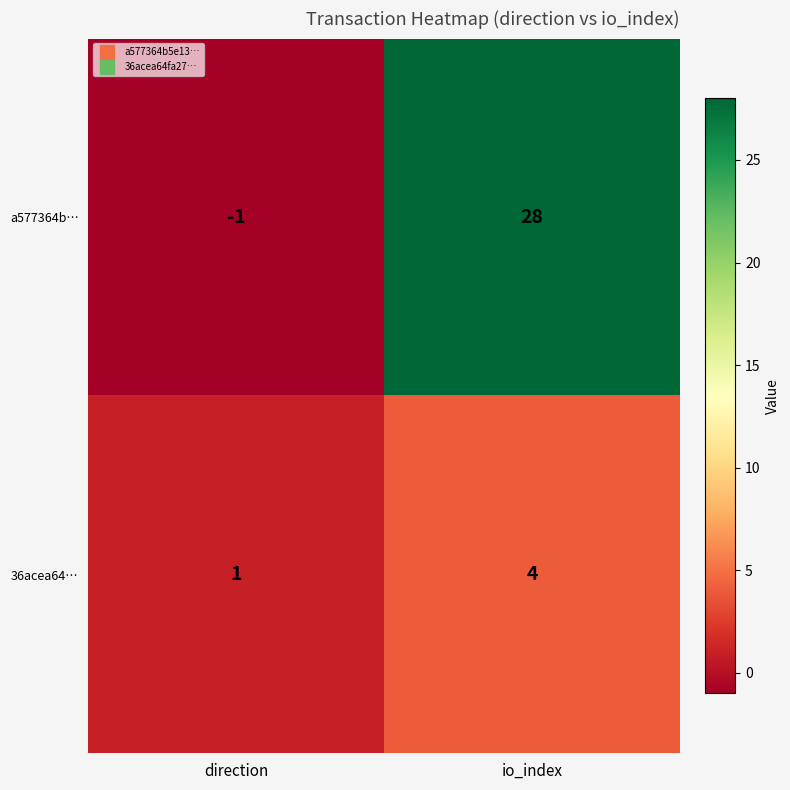

Reading left to right, transcribe all the data shown in this chart.

a577364b…: -1	28
36acea64…: 1	4